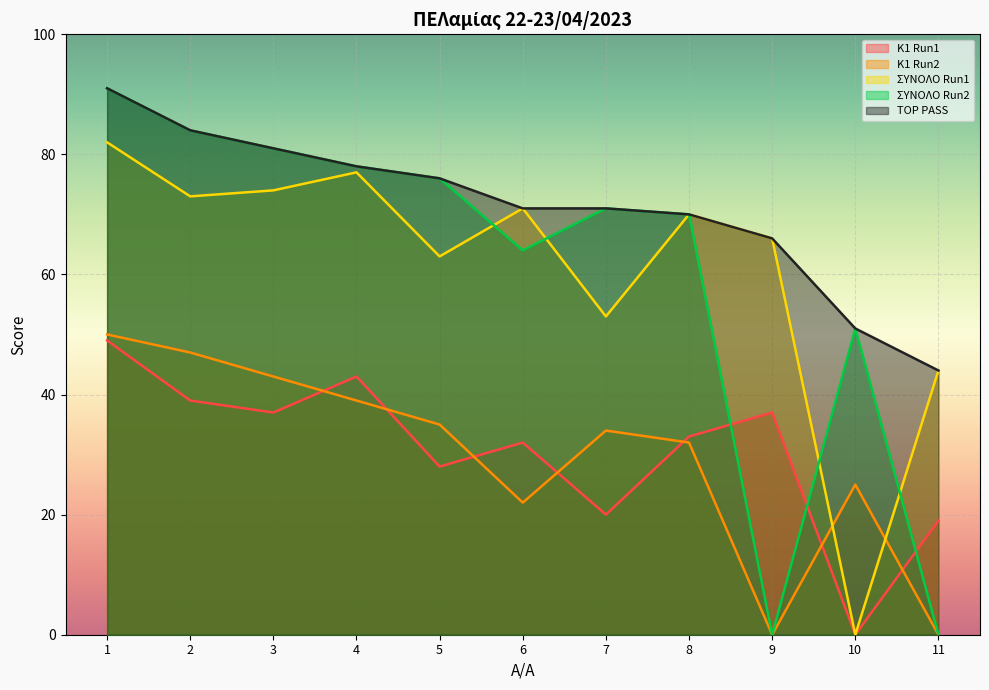

What is the difference between the maximum and minimum values in the Κ1 Run2 series?

50